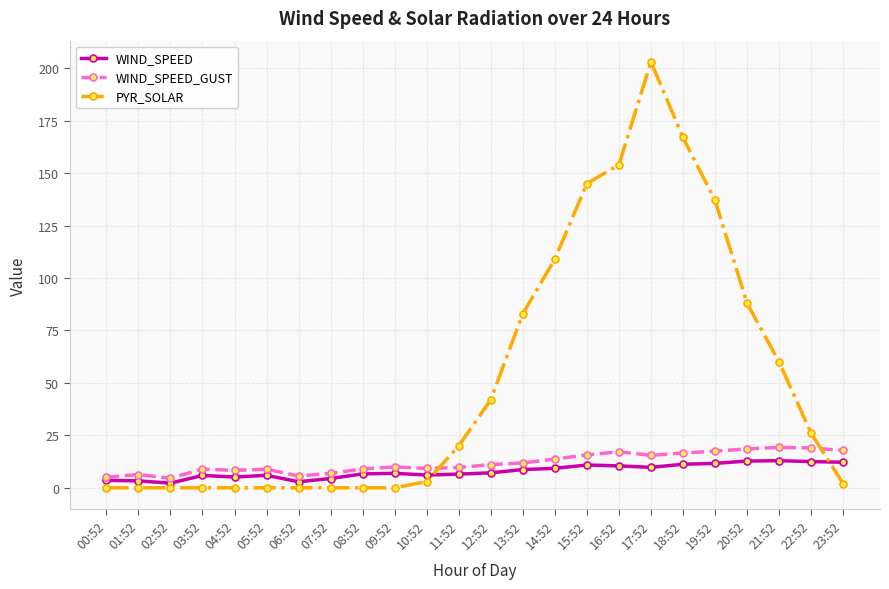

What is the average value of the WIND_SPEED series?

7.9